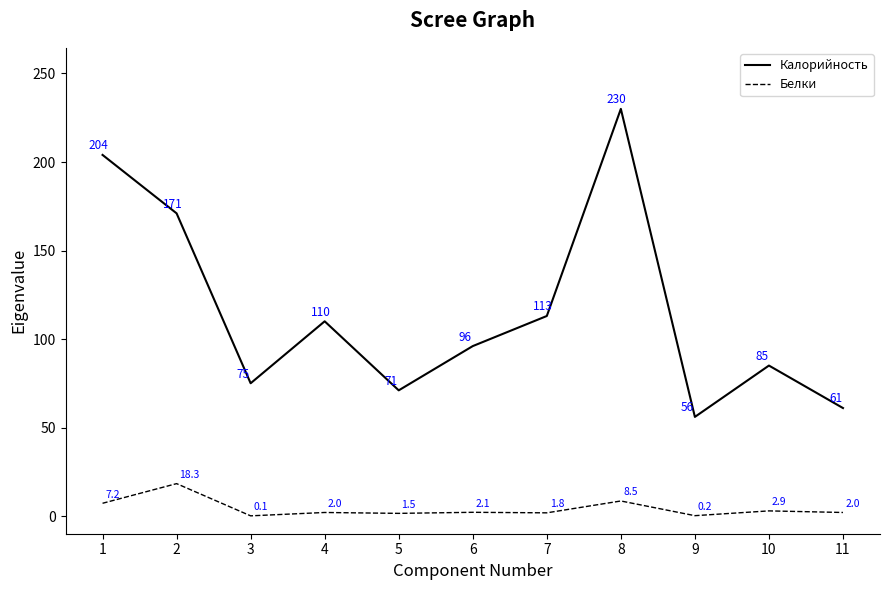

Is the value of Калорийность at 8 greater than the value of Белки at 8?

Yes